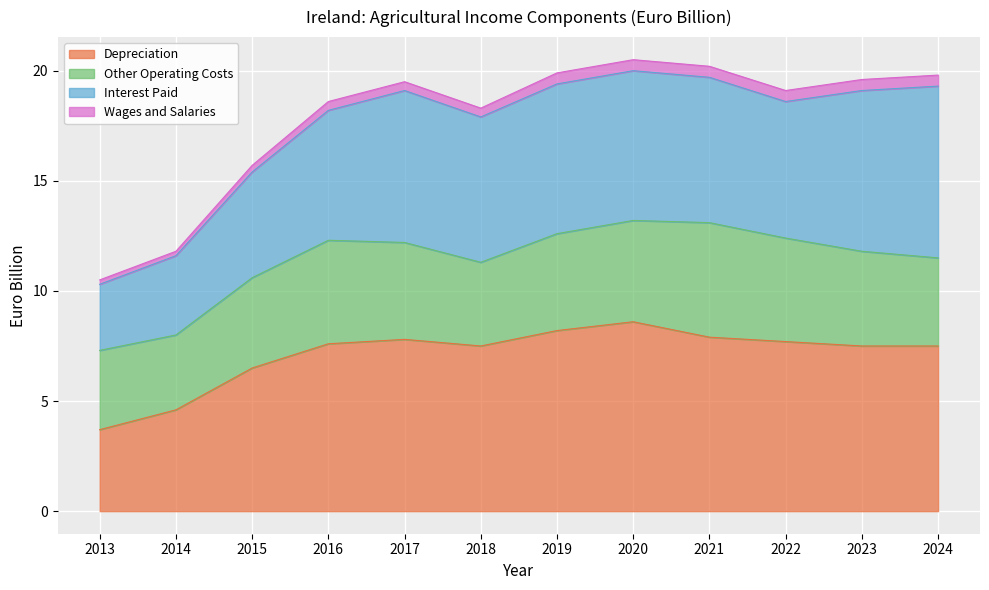

What is the approximate value of Wages and Salaries at 2015?

0.3